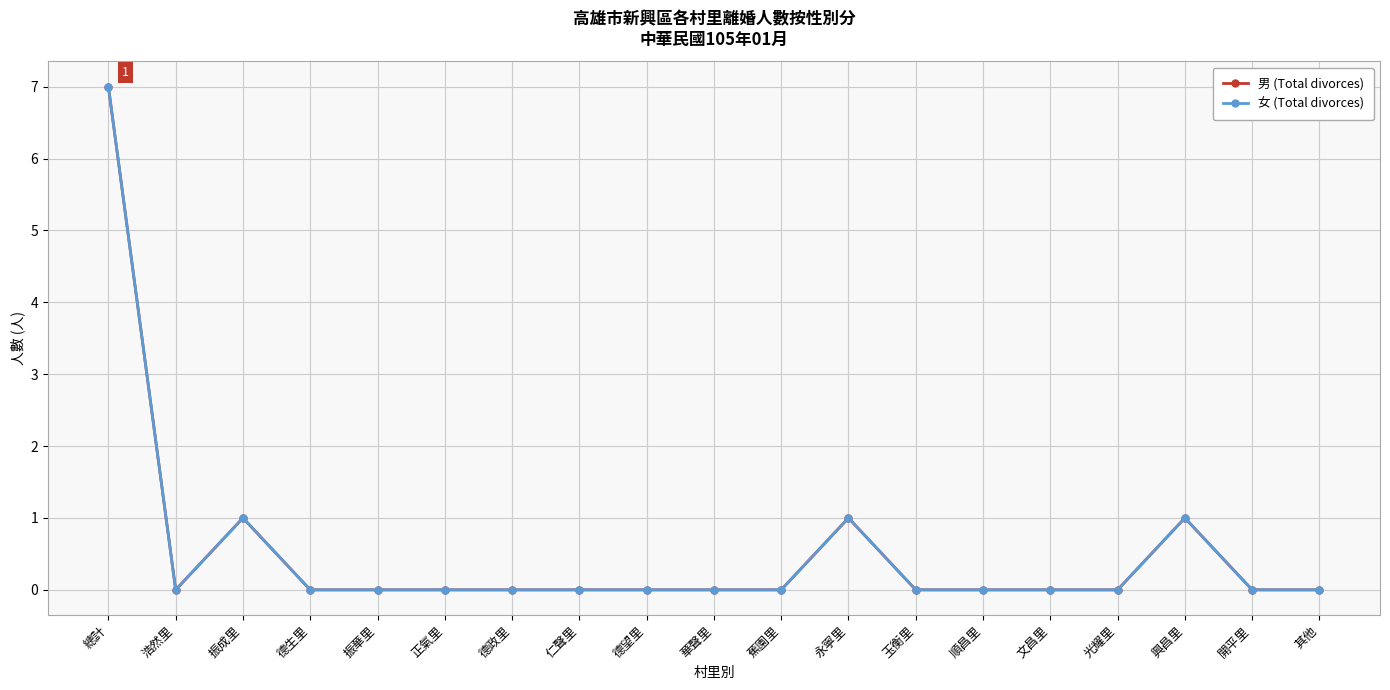

Reading left to right, transcribe all the data shown in this chart.

男 (Total divorces): 總計=7	浩然里=0	振成里=1	德生里=0	振華里=0	正氣里=0	德政里=0	仁聲里=0	德望里=0	華聲里=0	蕉園里=0	永寧里=1	玉衡里=0	順昌里=0	文昌里=0	光耀里=0	興昌里=1	開平里=0	其他=0
女 (Total divorces): 總計=7	浩然里=0	振成里=1	德生里=0	振華里=0	正氣里=0	德政里=0	仁聲里=0	德望里=0	華聲里=0	蕉園里=0	永寧里=1	玉衡里=0	順昌里=0	文昌里=0	光耀里=0	興昌里=1	開平里=0	其他=0